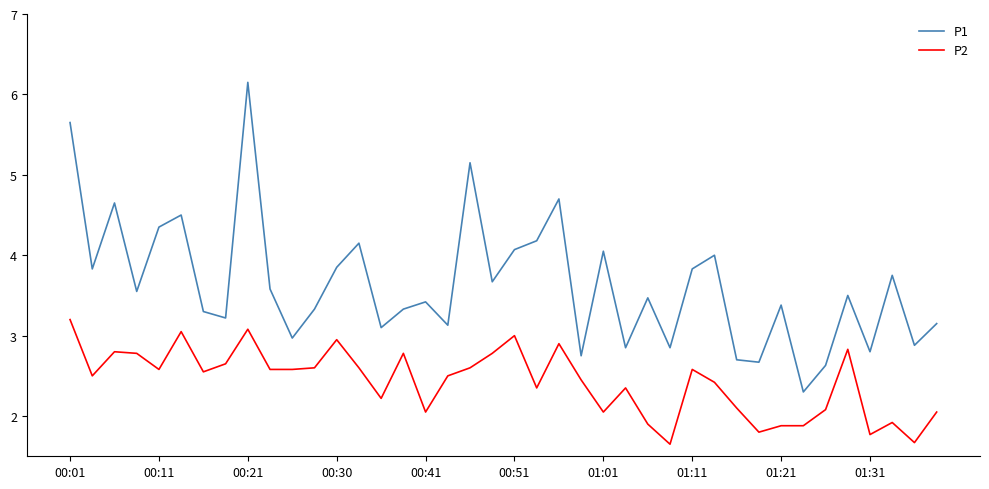

Which series has the largest total across all categories?

P1